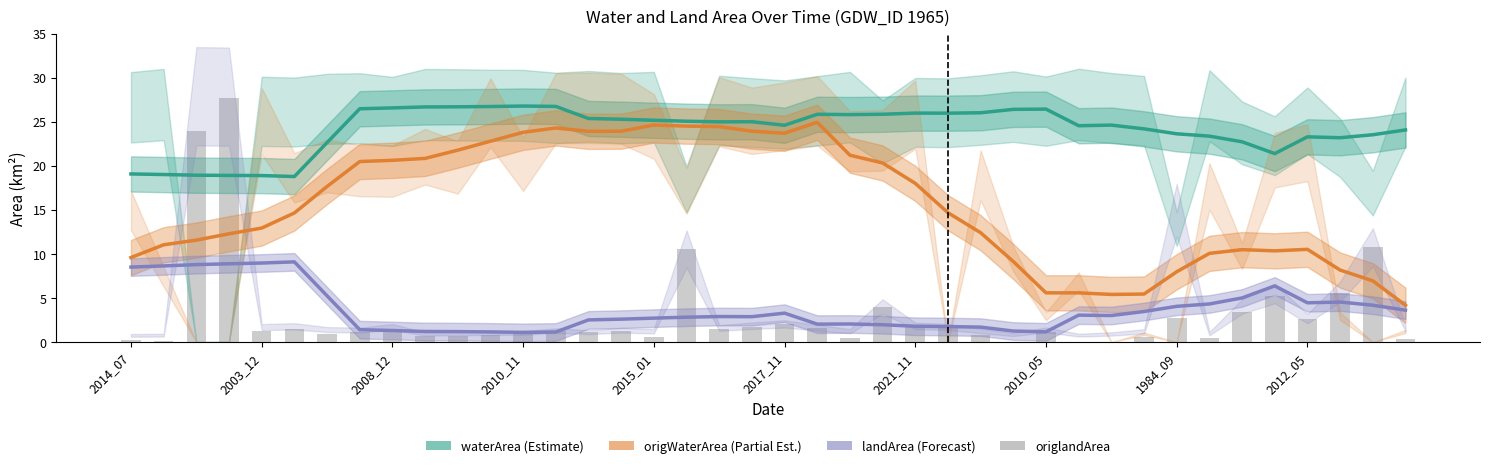

At how many categories does at least one series exceed 7?

40